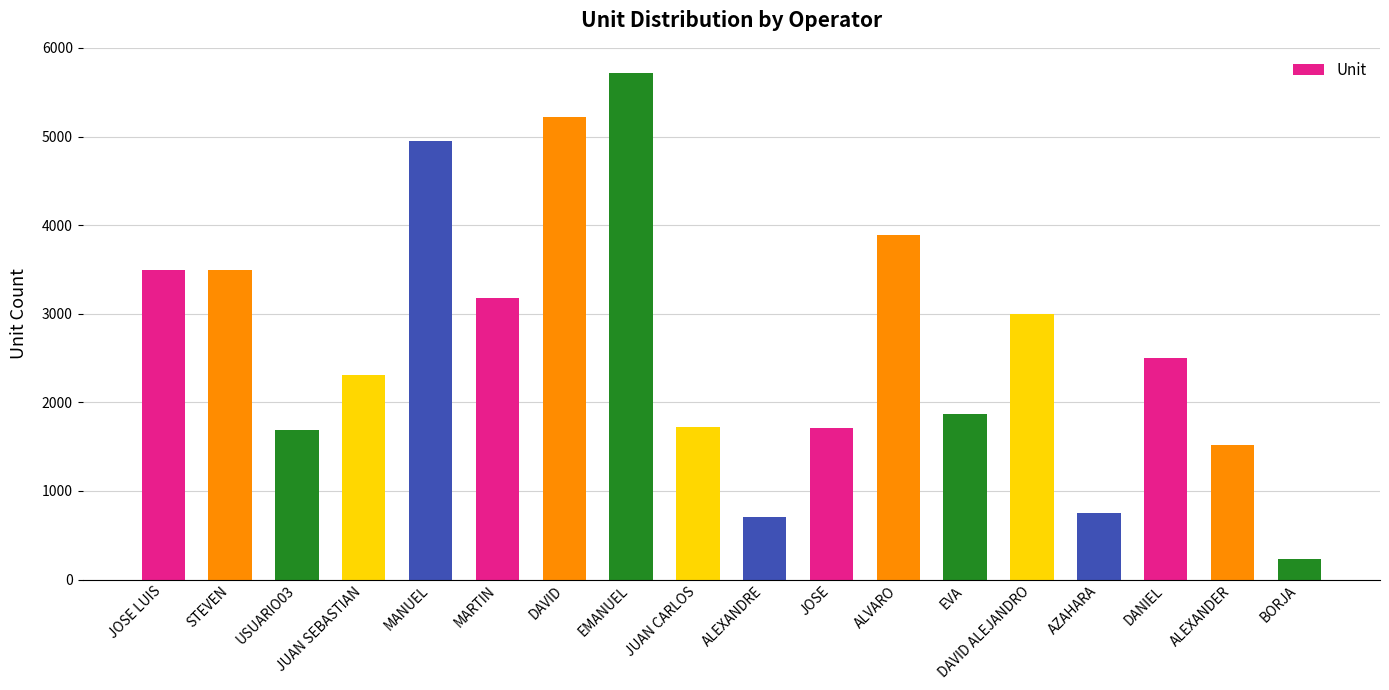

Is it true that the value at JOSE LUIS is 881?

False